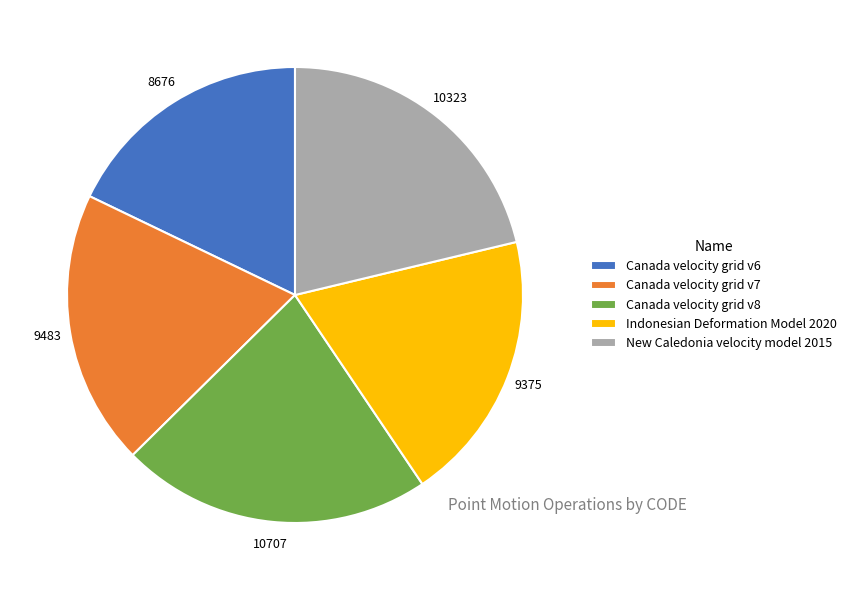

Approximately how many times larger is the value at New Caledonia velocity model 2015 compared to Indonesian Deformation Model 2020?

1.1